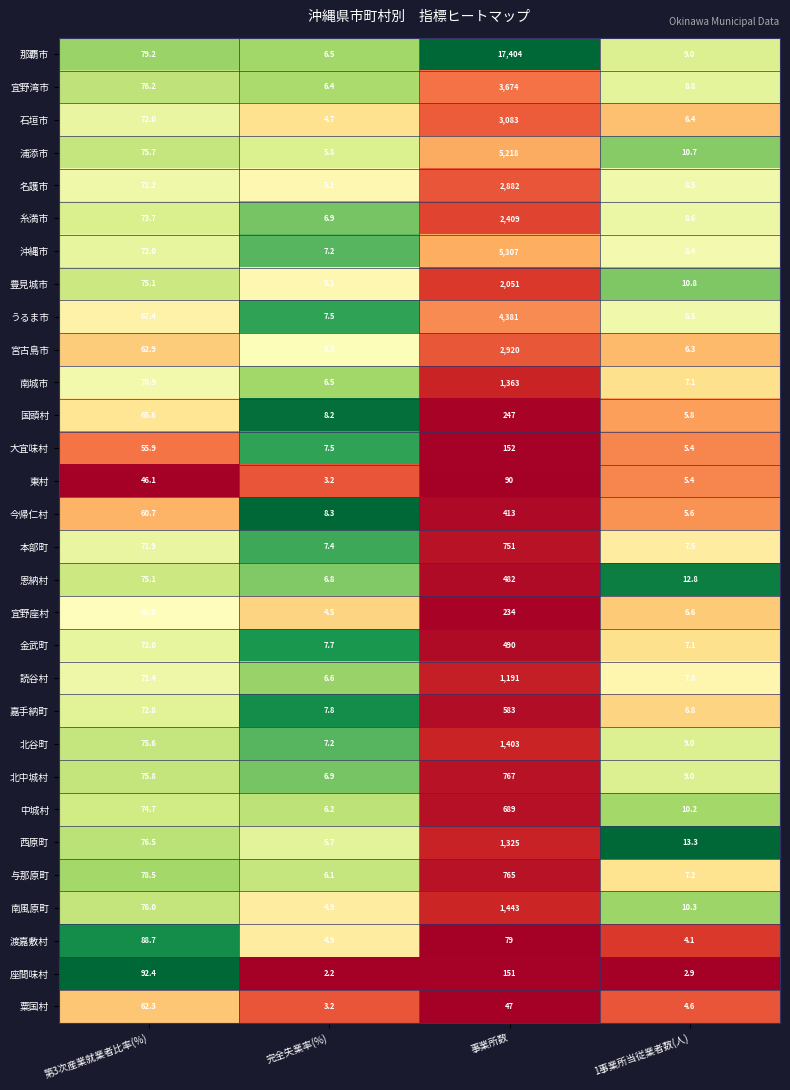

What is the total value across all series at 完全失業率(%)?

182.3